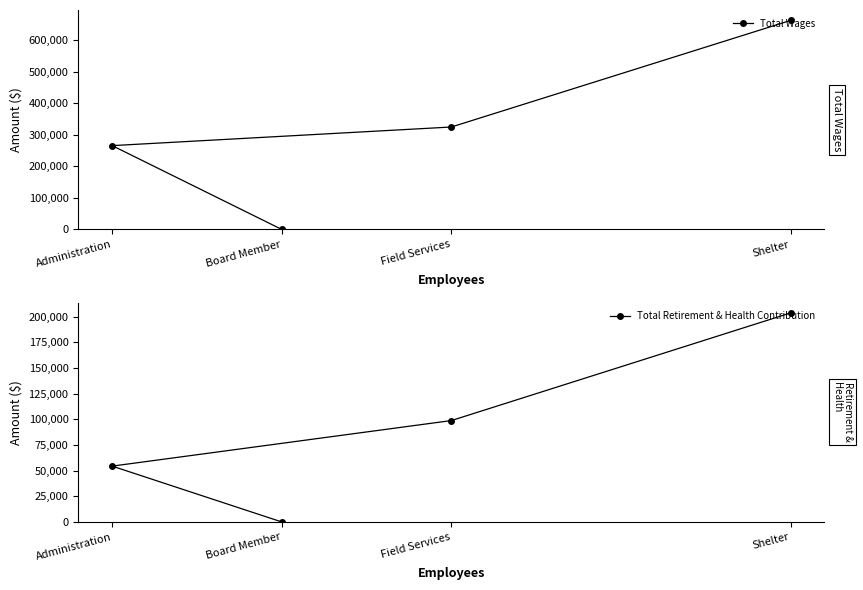

Reading left to right, list all the values displayed in this chart.

Total Wages: Administration=265724	Board Member=0	Field Services=324749	Shelter=662555
Total Retirement & Health Contribution: Administration=54400	Board Member=0	Field Services=98790	Shelter=203665